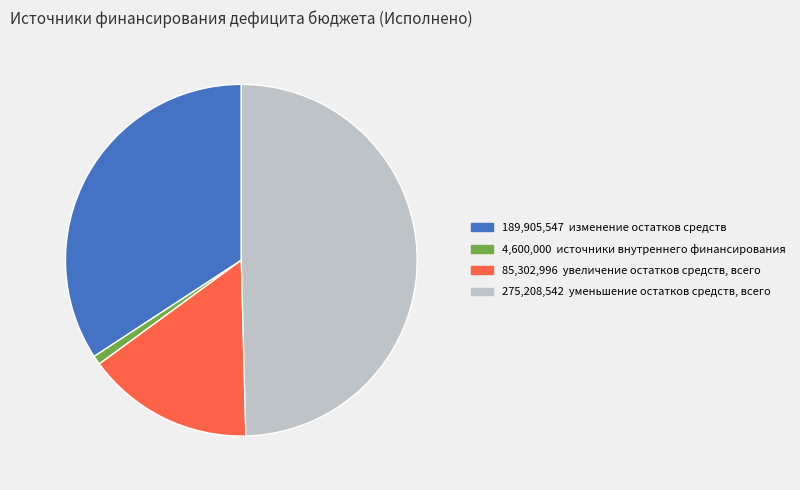

Does any single category account for the majority?

No